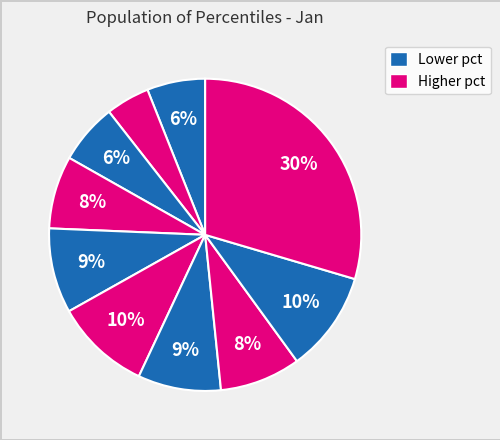

Rank the categories by value from highest to lowest.

pct95, pct85, pct55, pct45, pct65, pct75, pct35, pct25, pct05, pct15